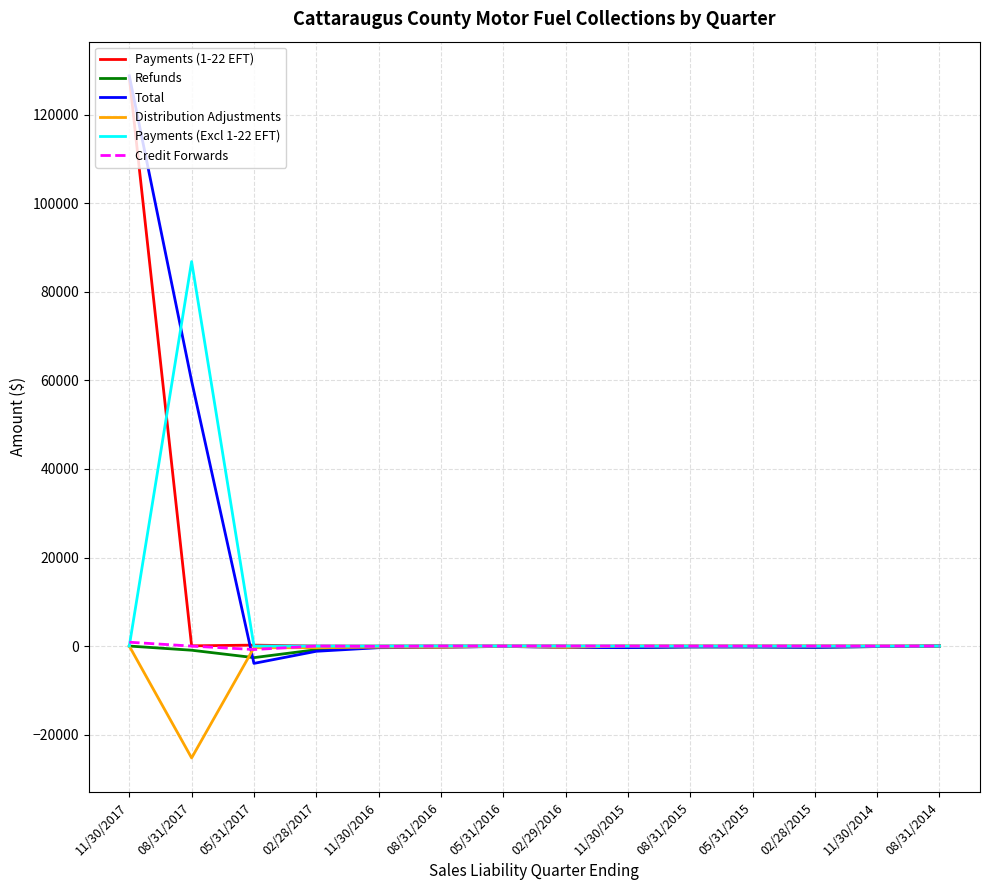

What is the smallest value displayed?

-25272.6